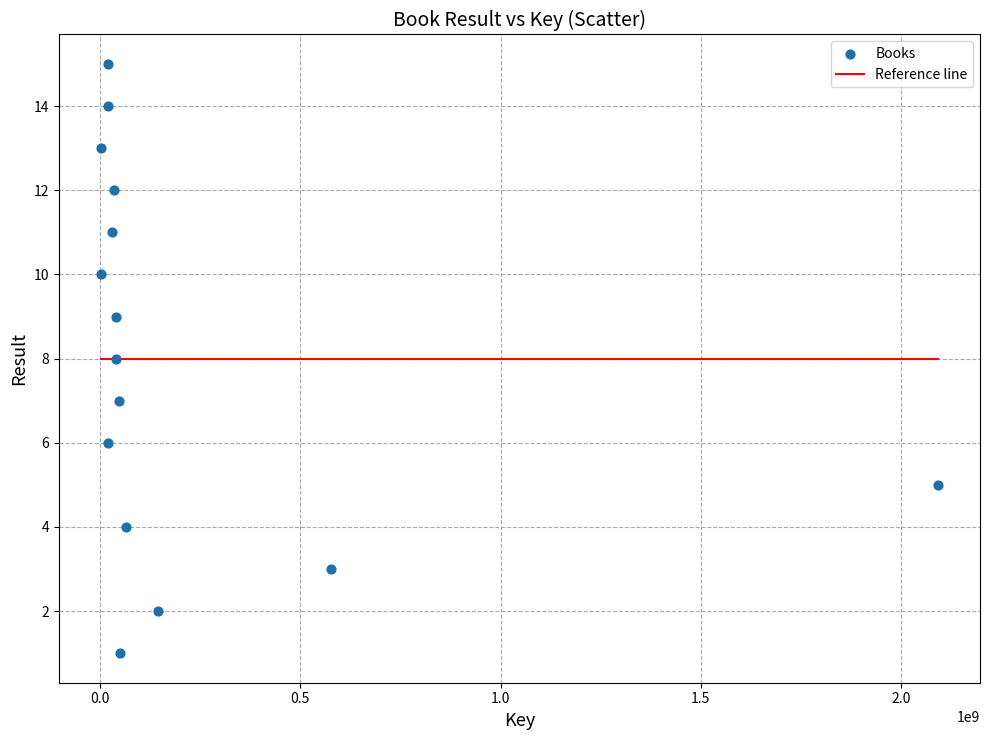

What is the range of Y values (max minus min)?

14